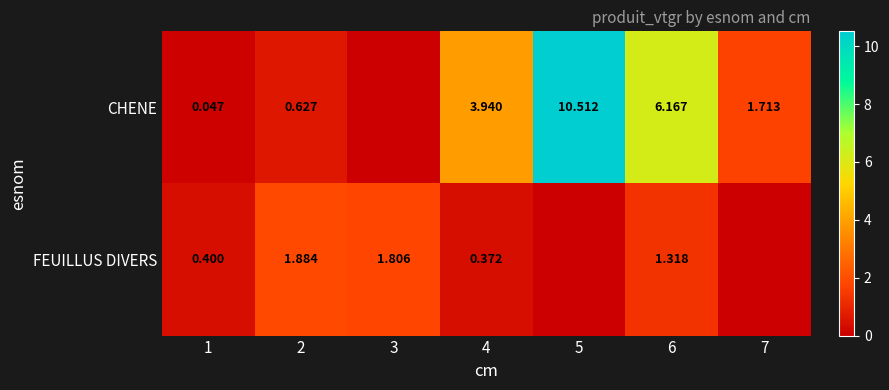

How many data points does each series have?

7